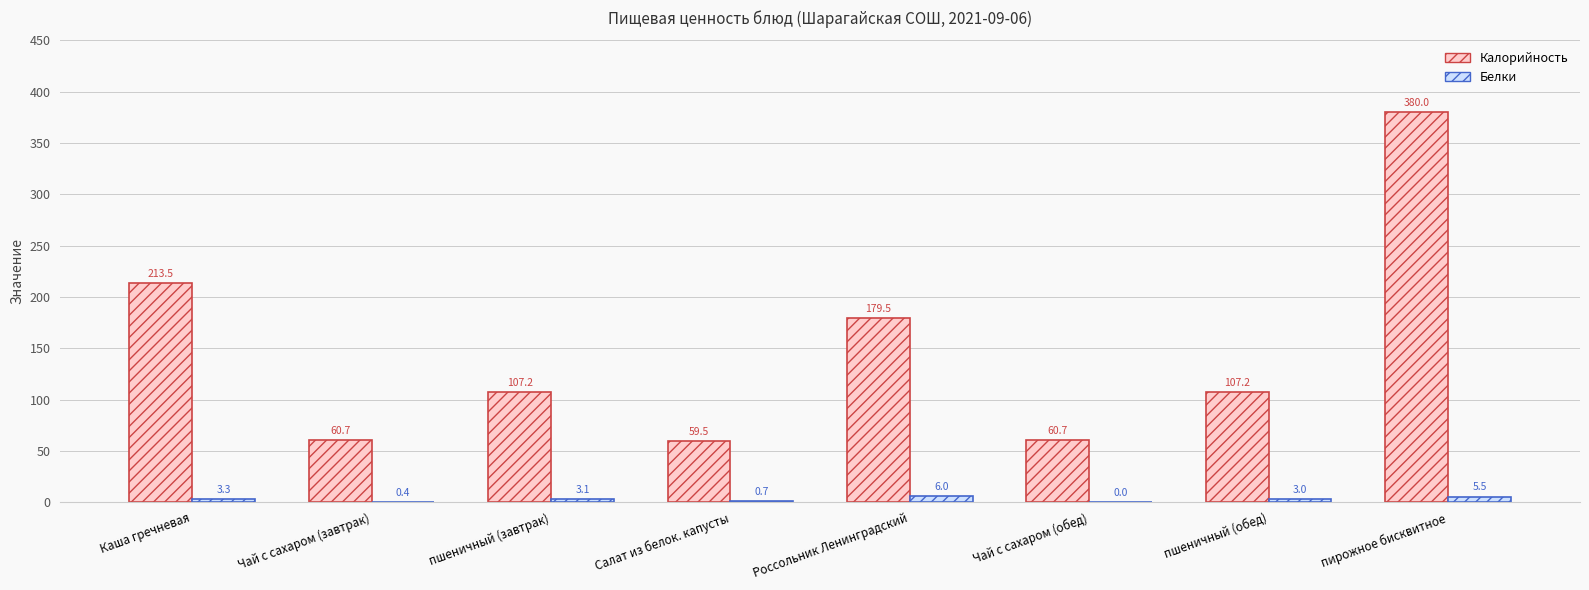

True or false: Калорийность has a value of 59.5 at Салат из белок. капусты.

True